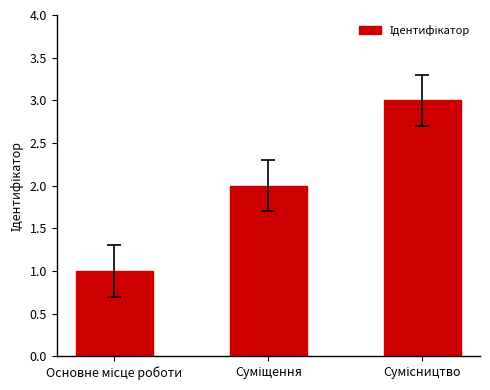

What is the greatest value displayed?

3